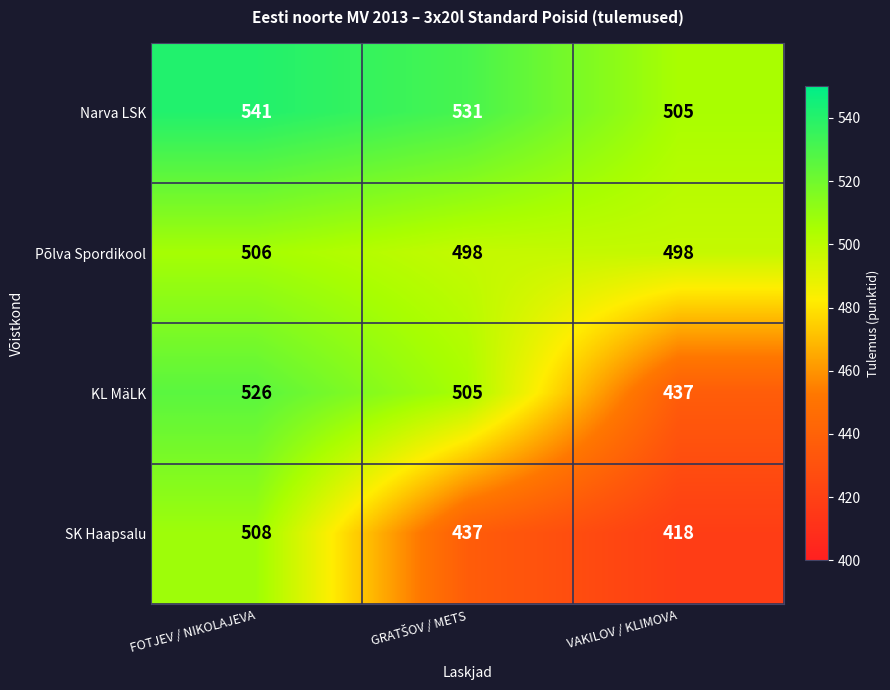

List the series in order of their peak value, highest first.

Narva LSK, KL MäLK, SK Haapsalu, Põlva Spordikool